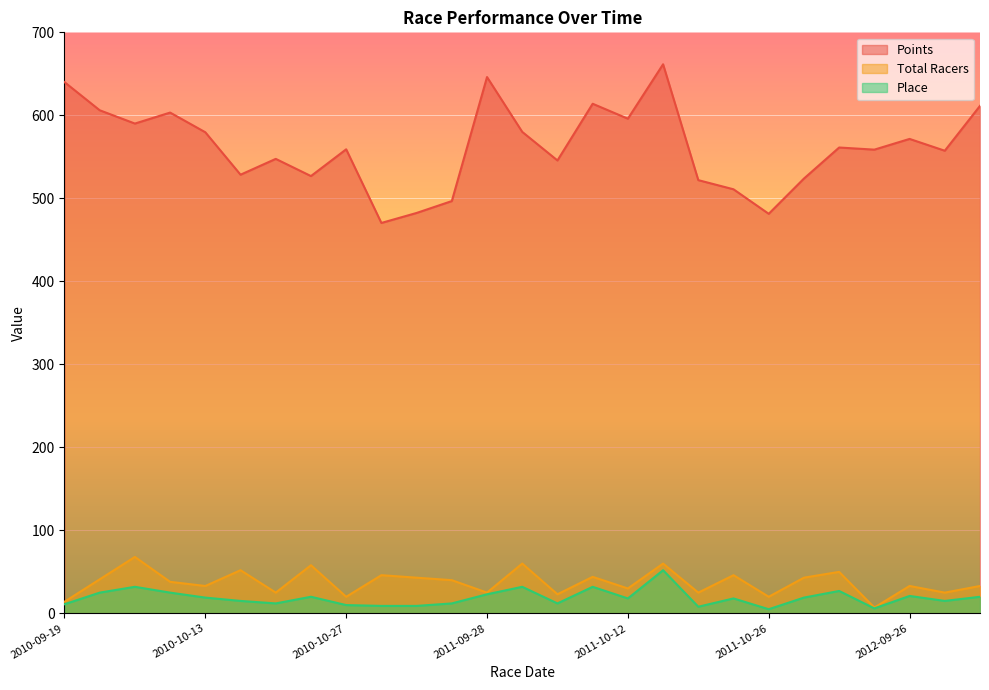

True or false: Total Racers and Points cross at least once.

False